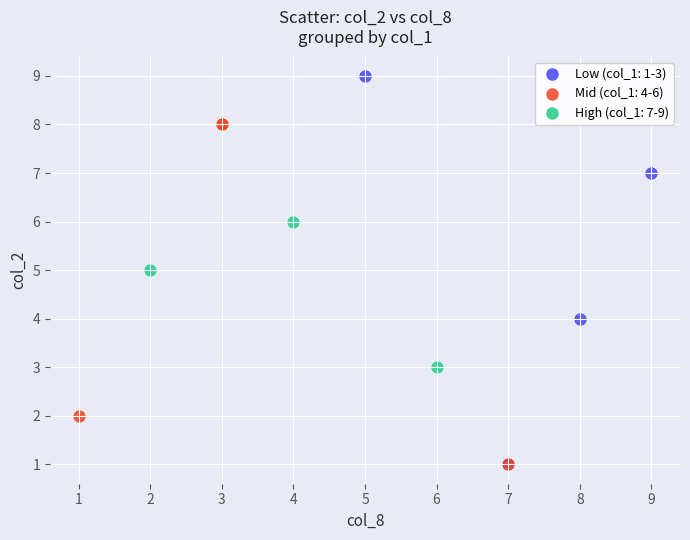

Which series has the largest Y range (max minus min)?

Low (col_1: 1-3)